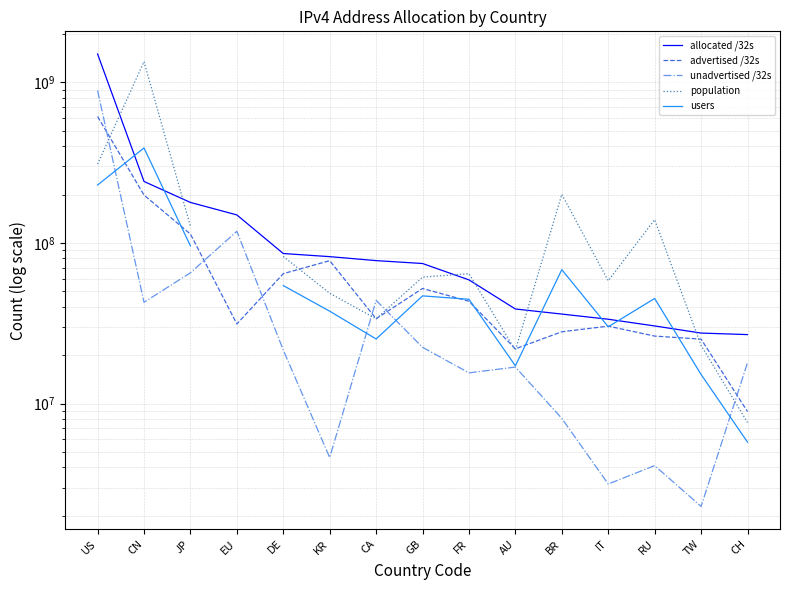

Does the chart display data point markers on the line(s)?

No